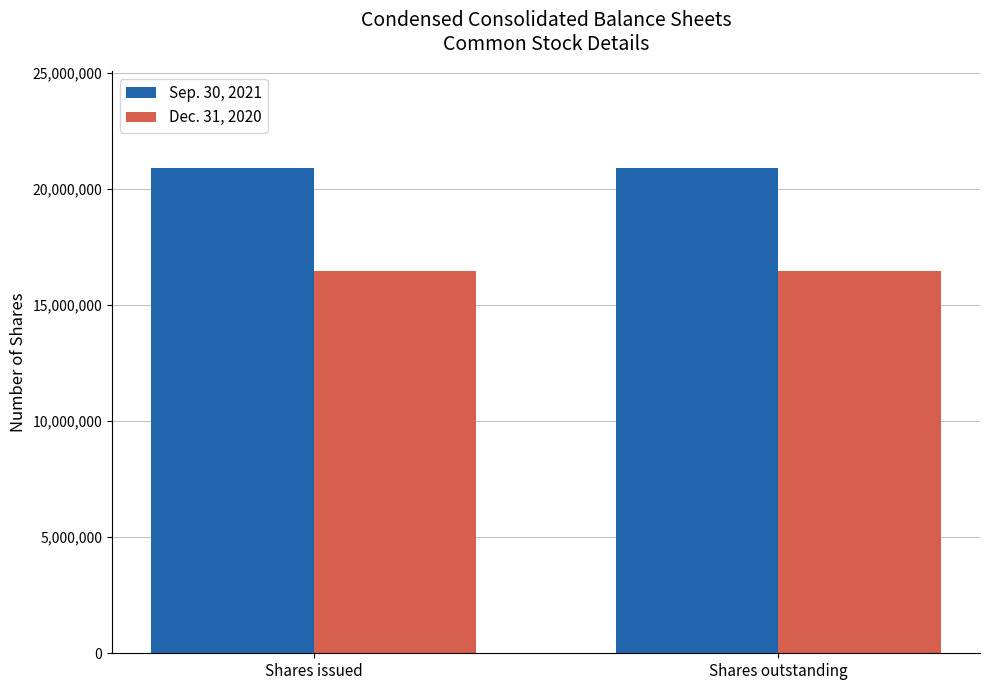

Which series has the largest total across all categories?

Sep. 30, 2021